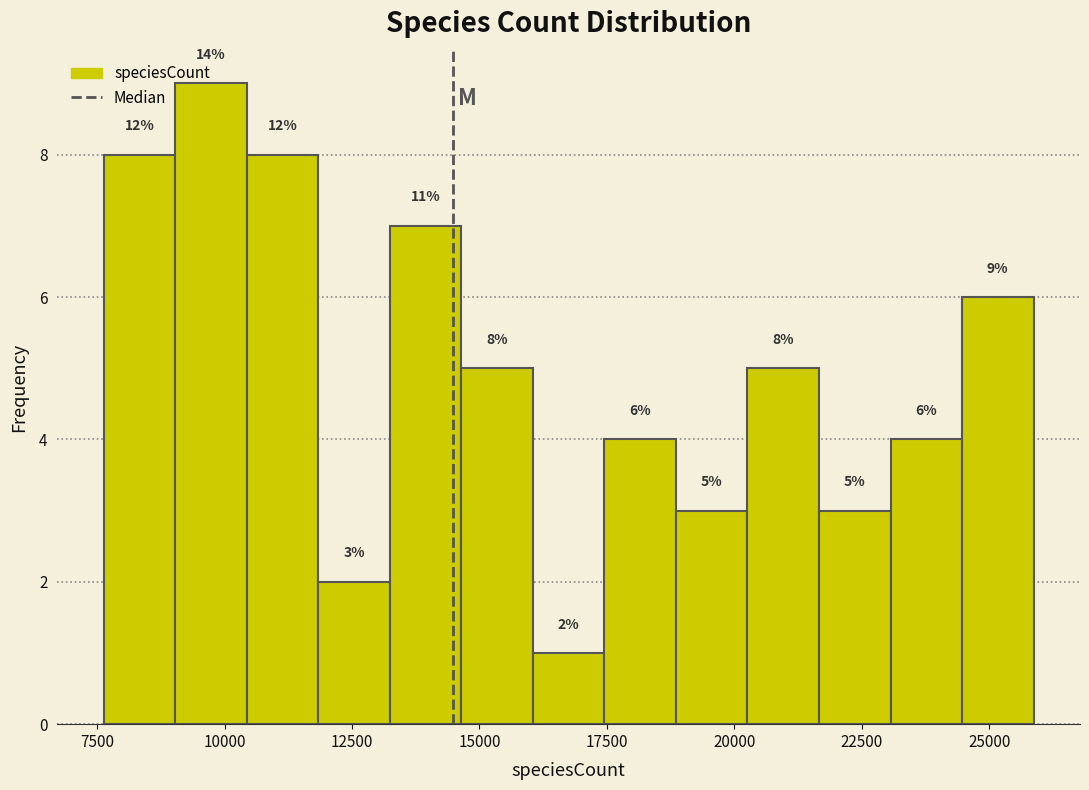

Around what value on the x-axis is the tallest bar? Give the approximate position of its centre, as read against the axis.

9500